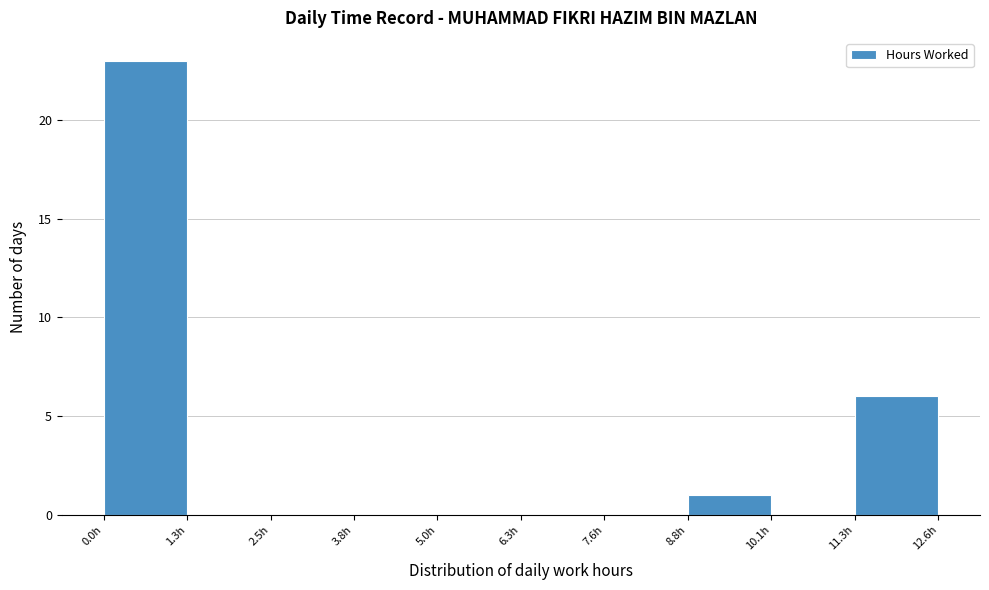

Over which range of the x-axis is the bar tallest?

0.00 to 1.26